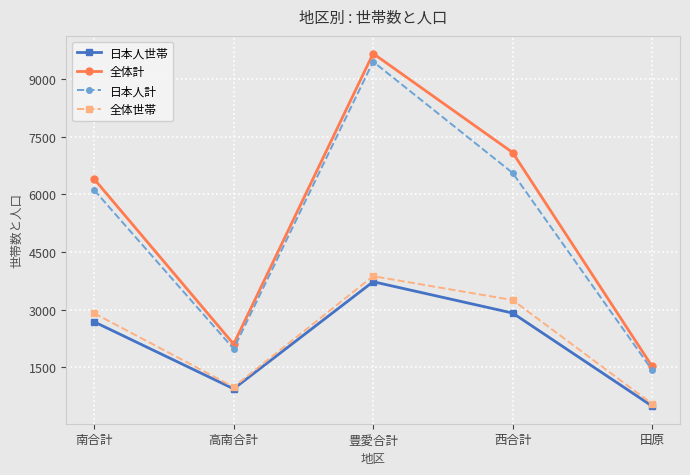

What is the lowest value of the 全体計 series?

1526